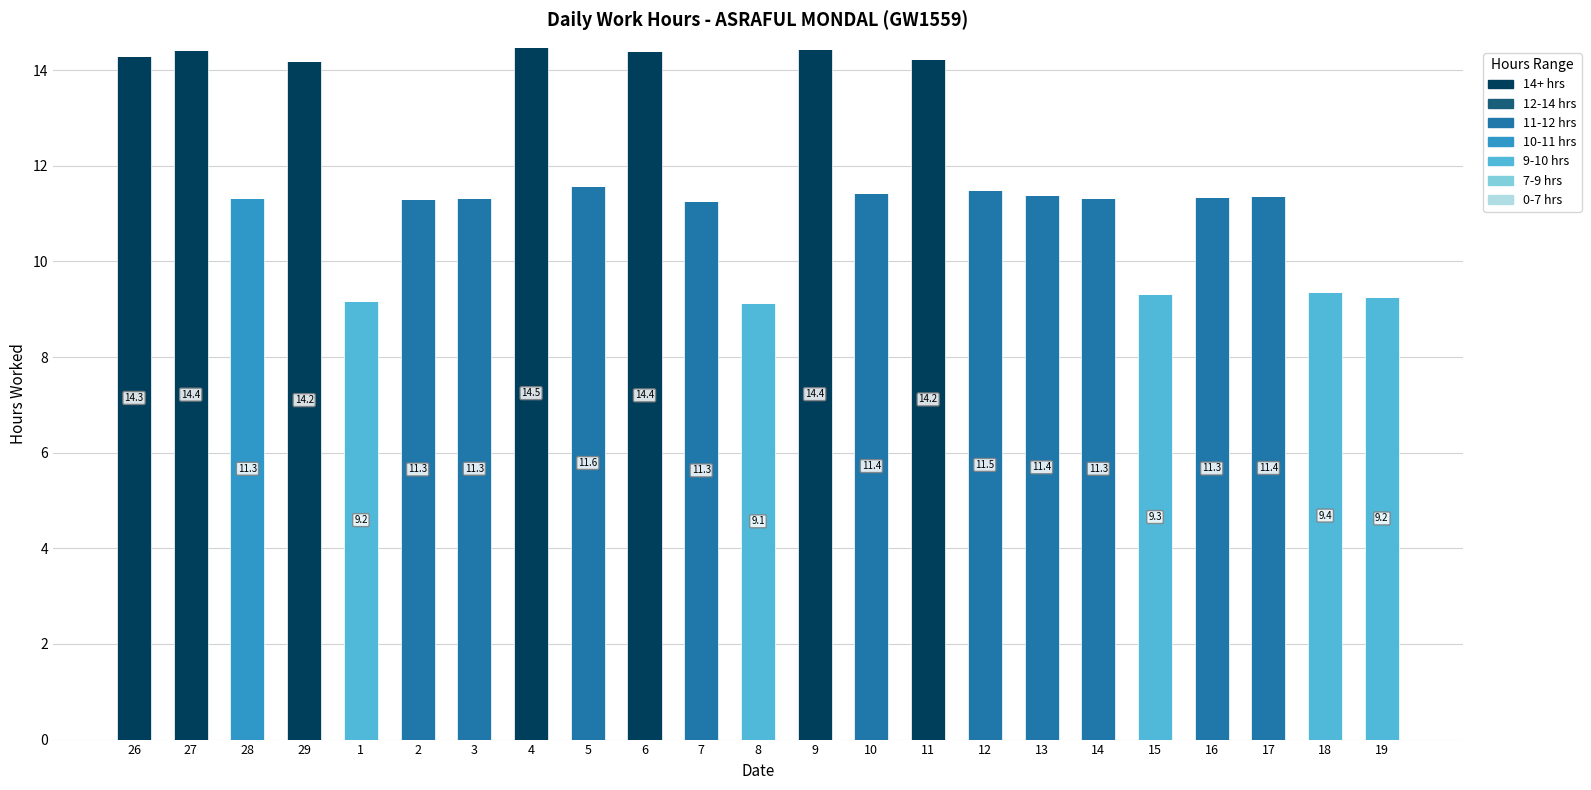

The value of 14+ hrs at 19 is -6.3. True or false?

False